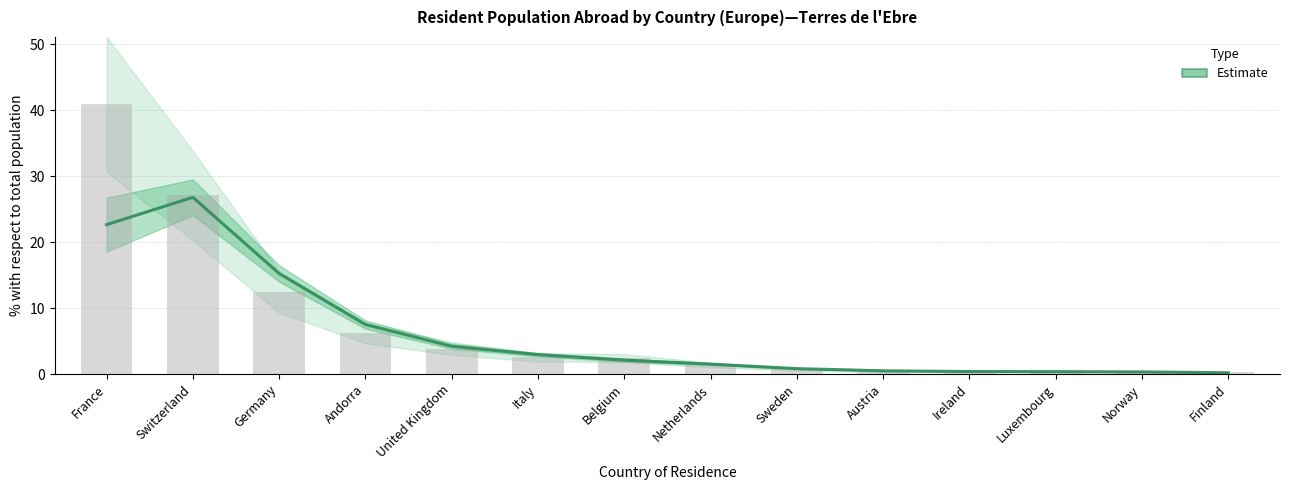

What is the value of the 6th bar from the left?

2.9